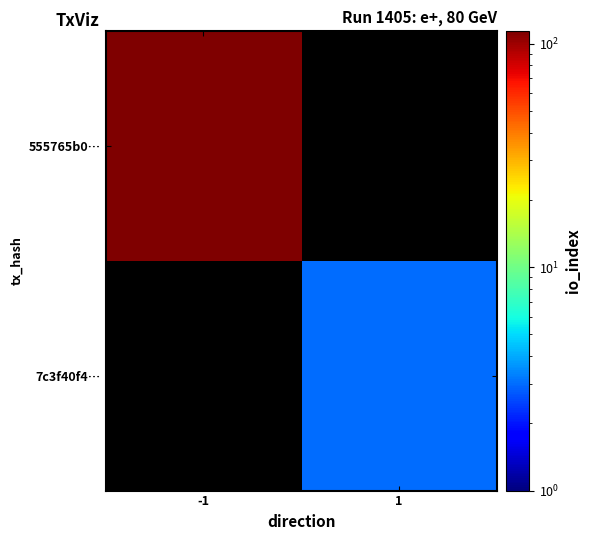

What is the total value across all series at -1?

114